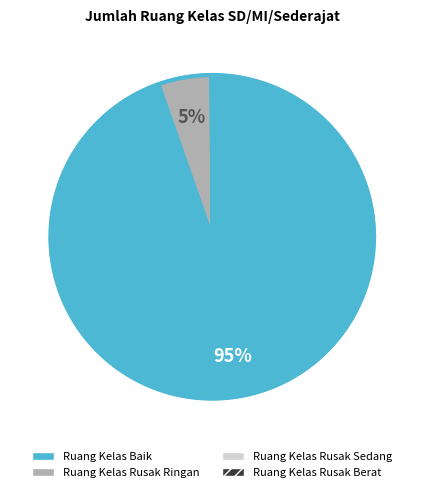

To the nearest percent, what is the average slice percentage?

25%